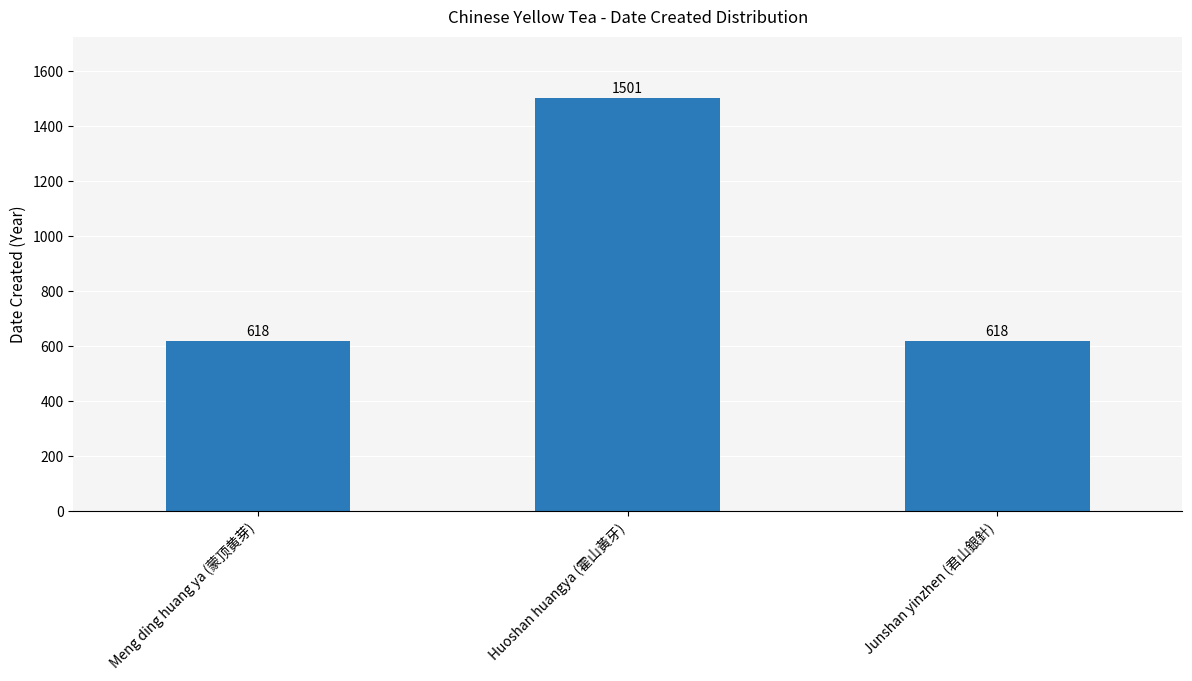

Reading left to right, transcribe all the data shown in this chart.

618	1501	618